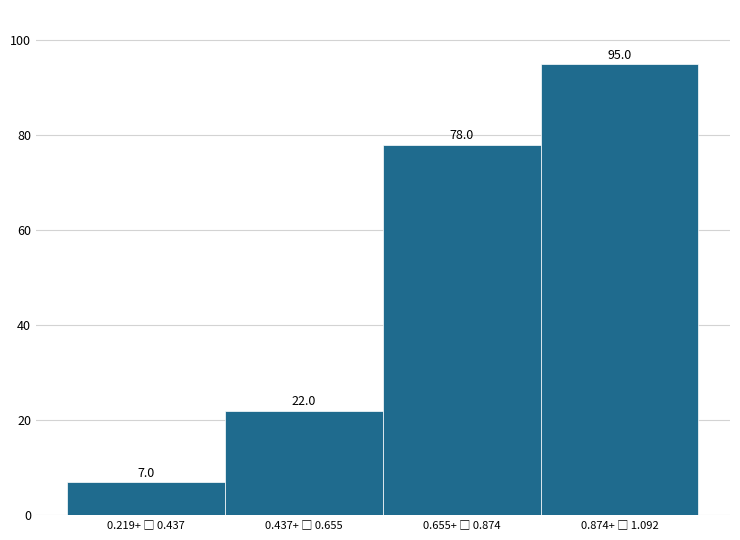

Reading left to right, extract all data points from this chart.

7	22	78	95